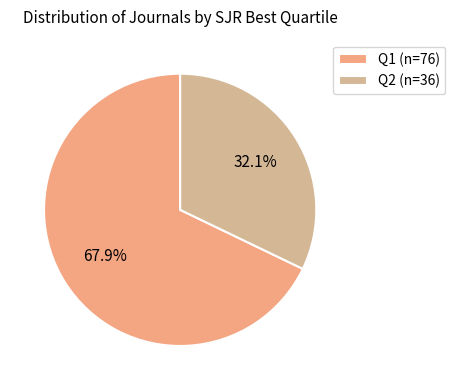

What percentage is the Q1 slice, to the nearest percent?

68%